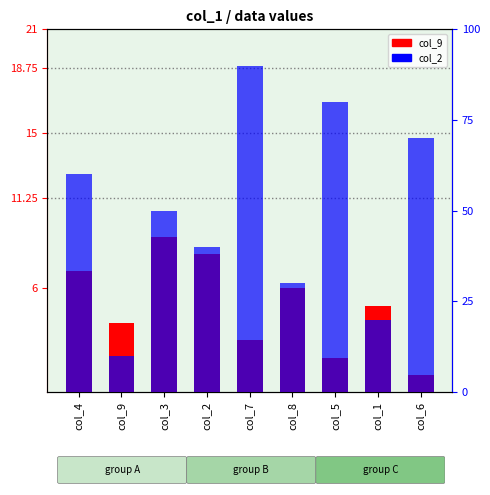

List the labels in order of col_2 value, smallest first.

col_9, col_1, col_8, col_2, col_3, col_4, col_6, col_5, col_7